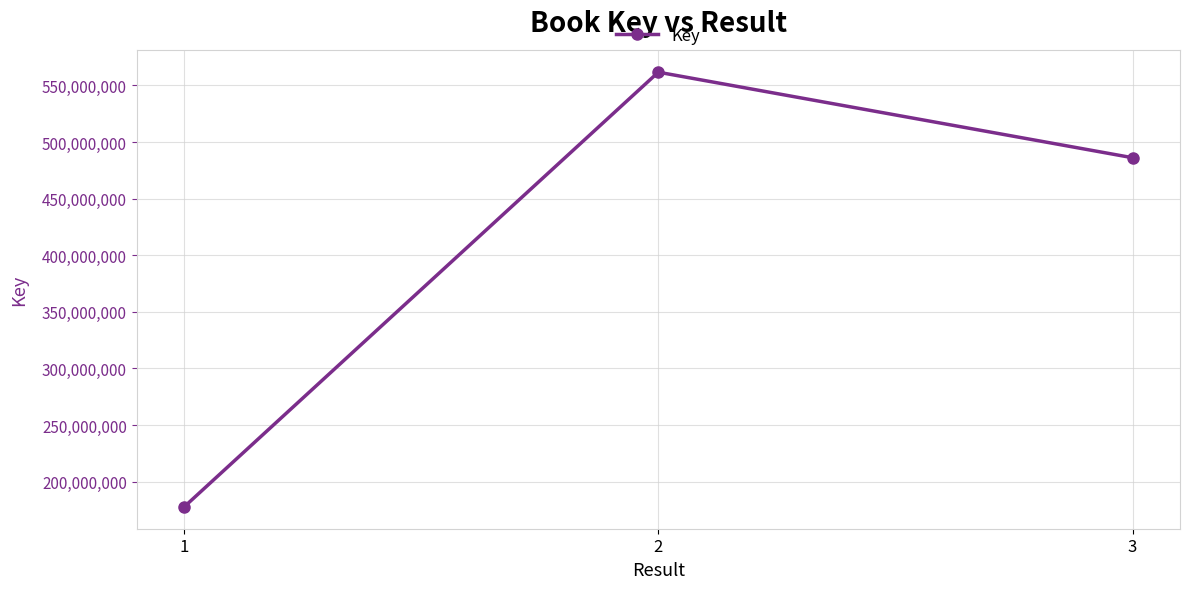

Reading left to right, list all the values displayed in this chart.

1=177534779	2=561756194	3=486167697